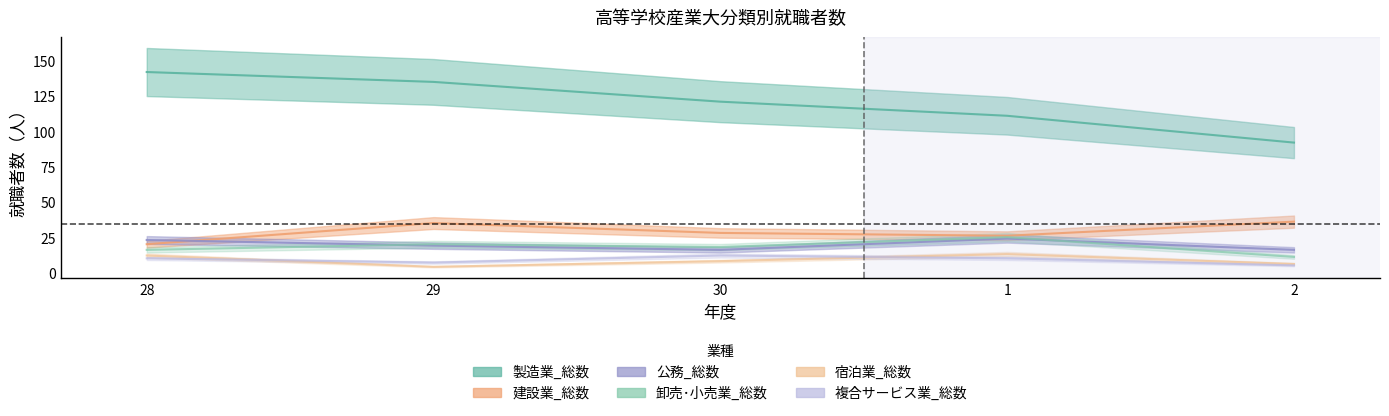

True or false: 複合サービス業_総数 and 製造業_総数 cross at least once.

False